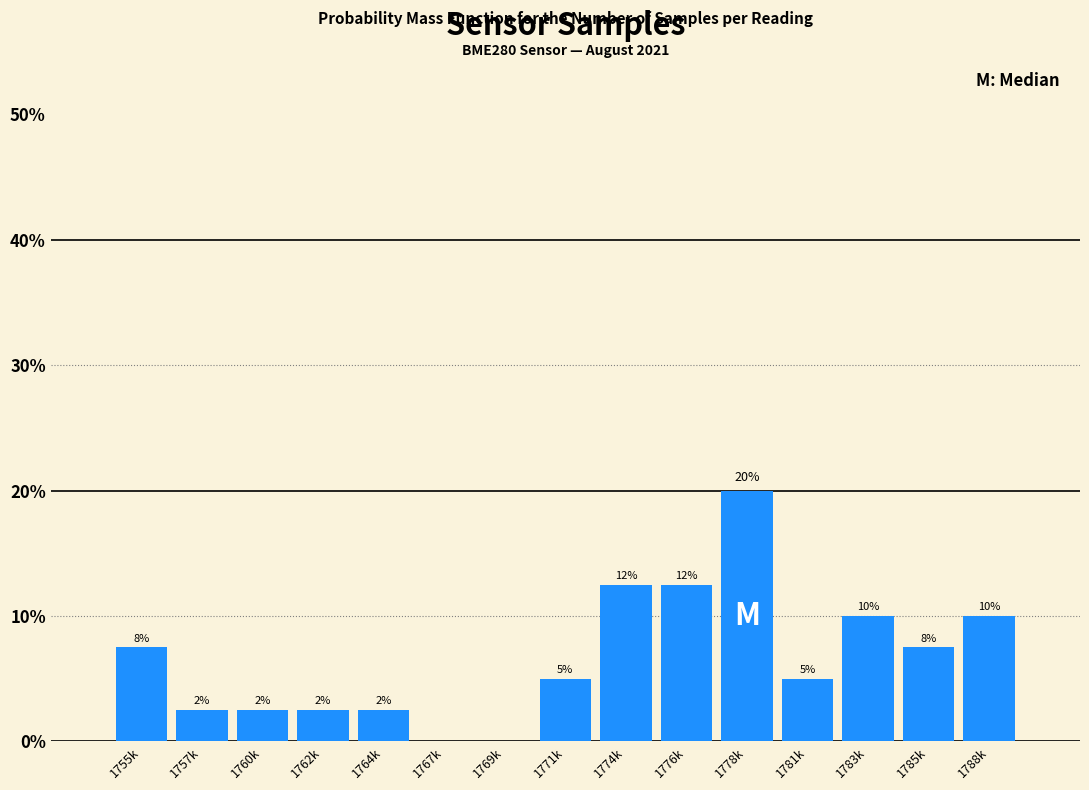

Are the bars horizontal?

No